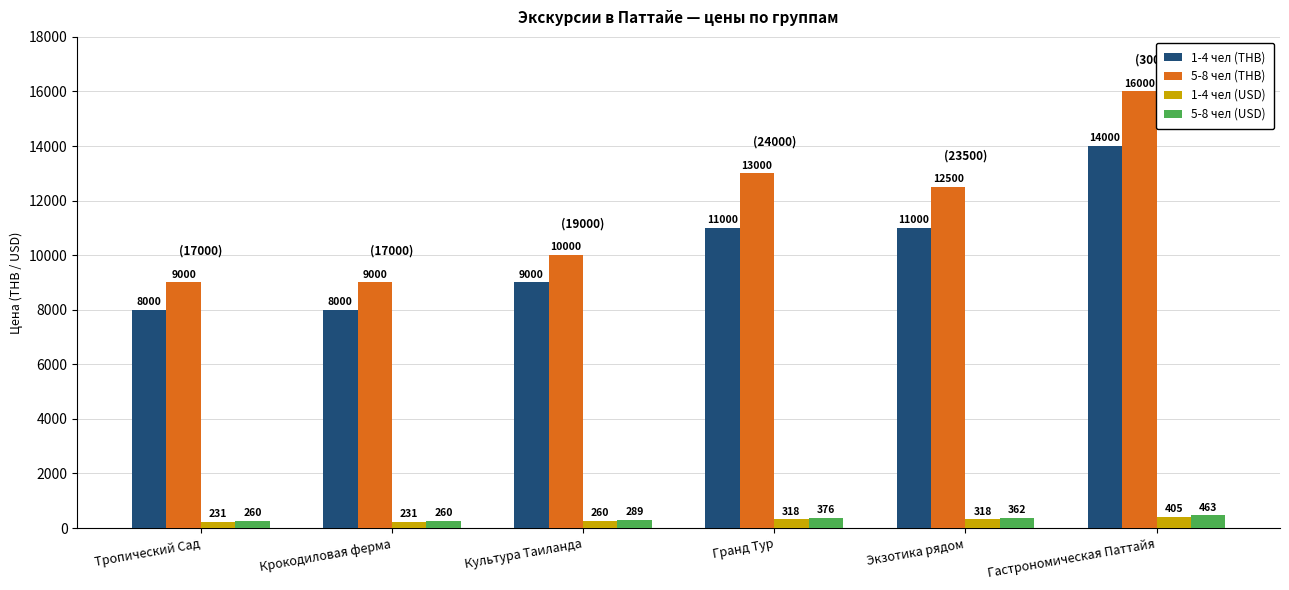

What is the label of the 2nd bar from the right?

Экзотика рядом